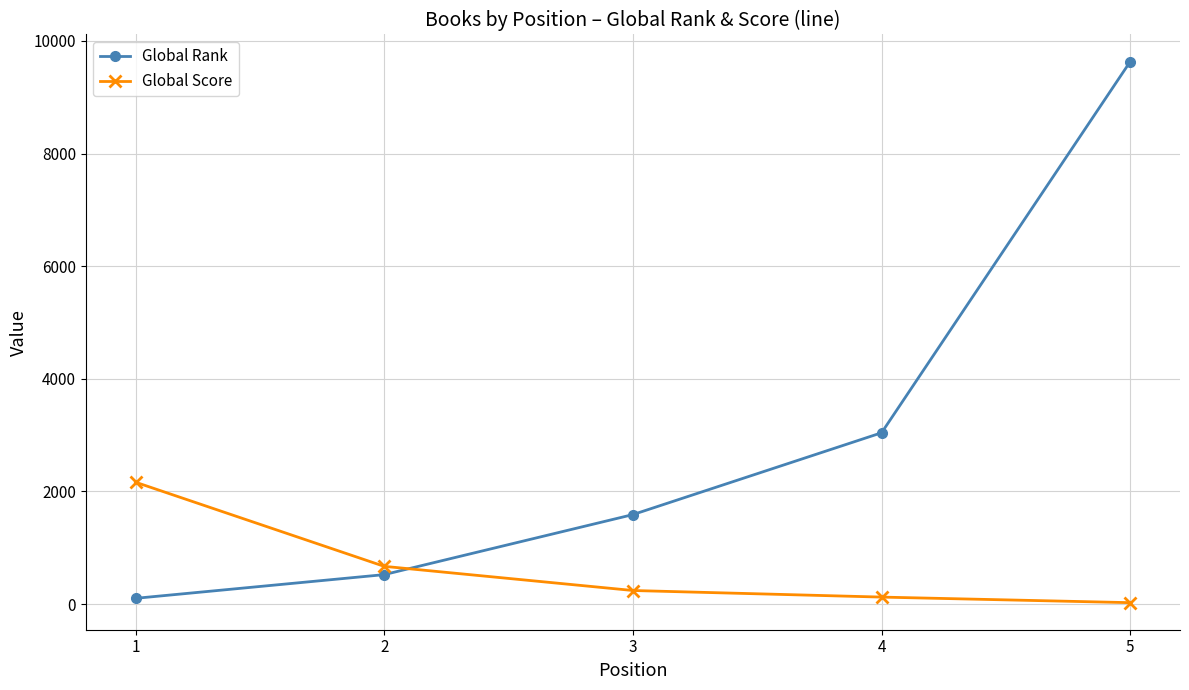

What is the difference between the highest and lowest values at 5?

9609